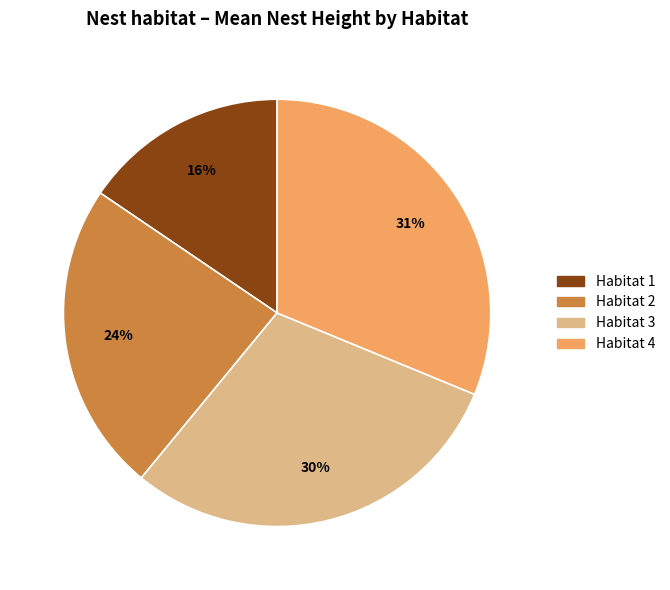

Is there any slice that represents more than half of the pie?

No